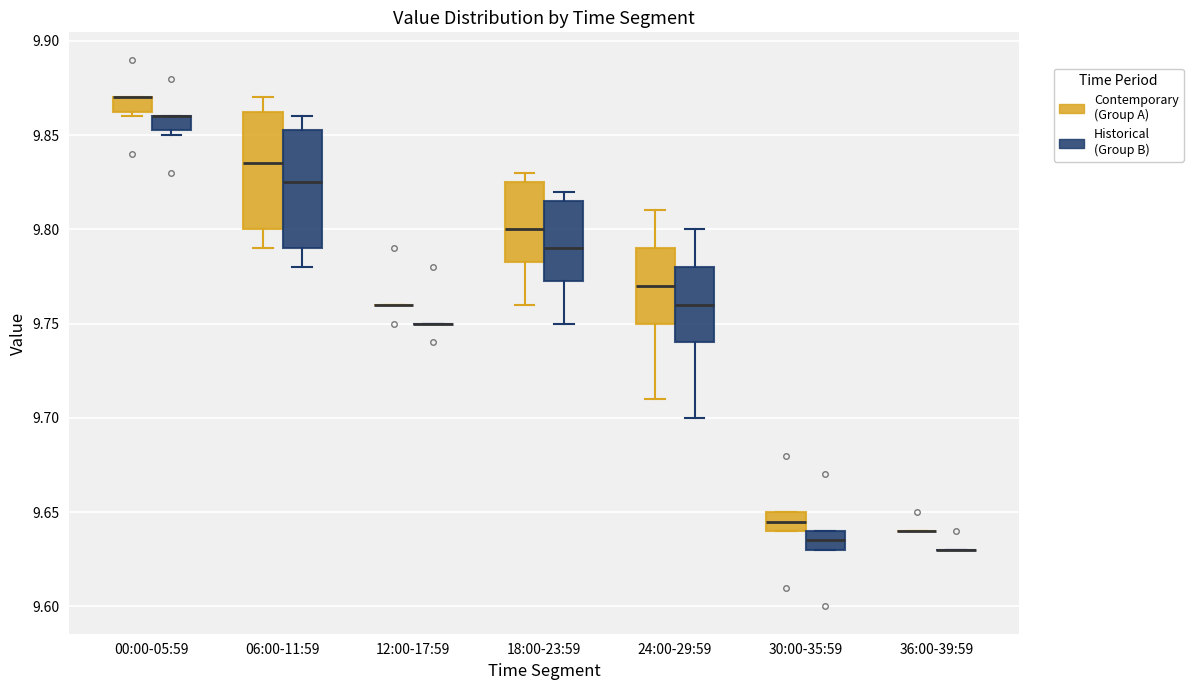

Where is the upper edge of the box for 00:00-05:59 (Historical (Group B)) on the y-axis? The values are not printed on the chart, so give them approximately, as read against the axis.

9.860